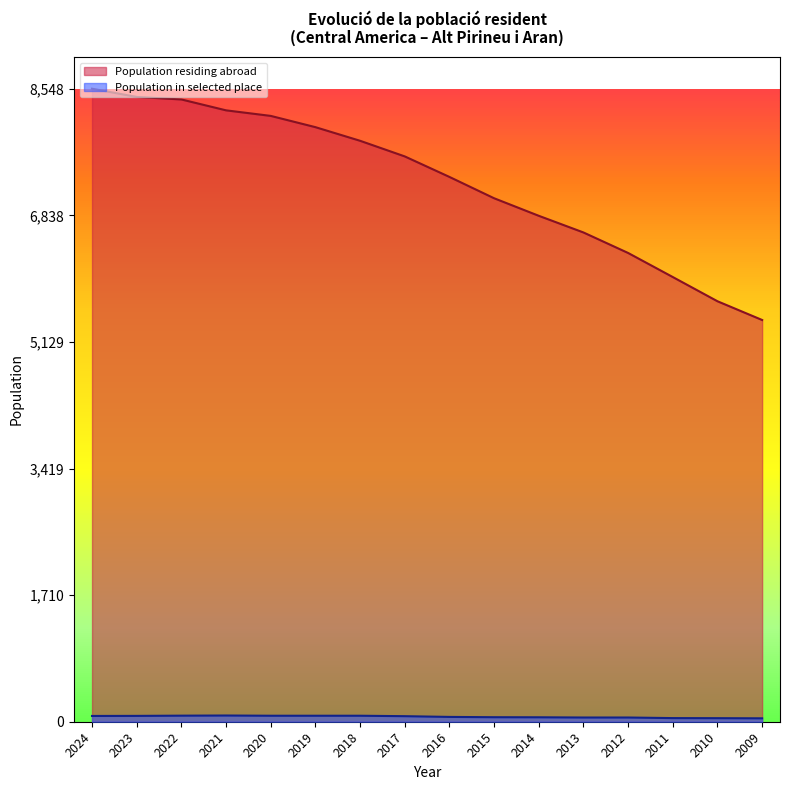

True or false: Population in selected place and Population residing abroad cross at least once.

False